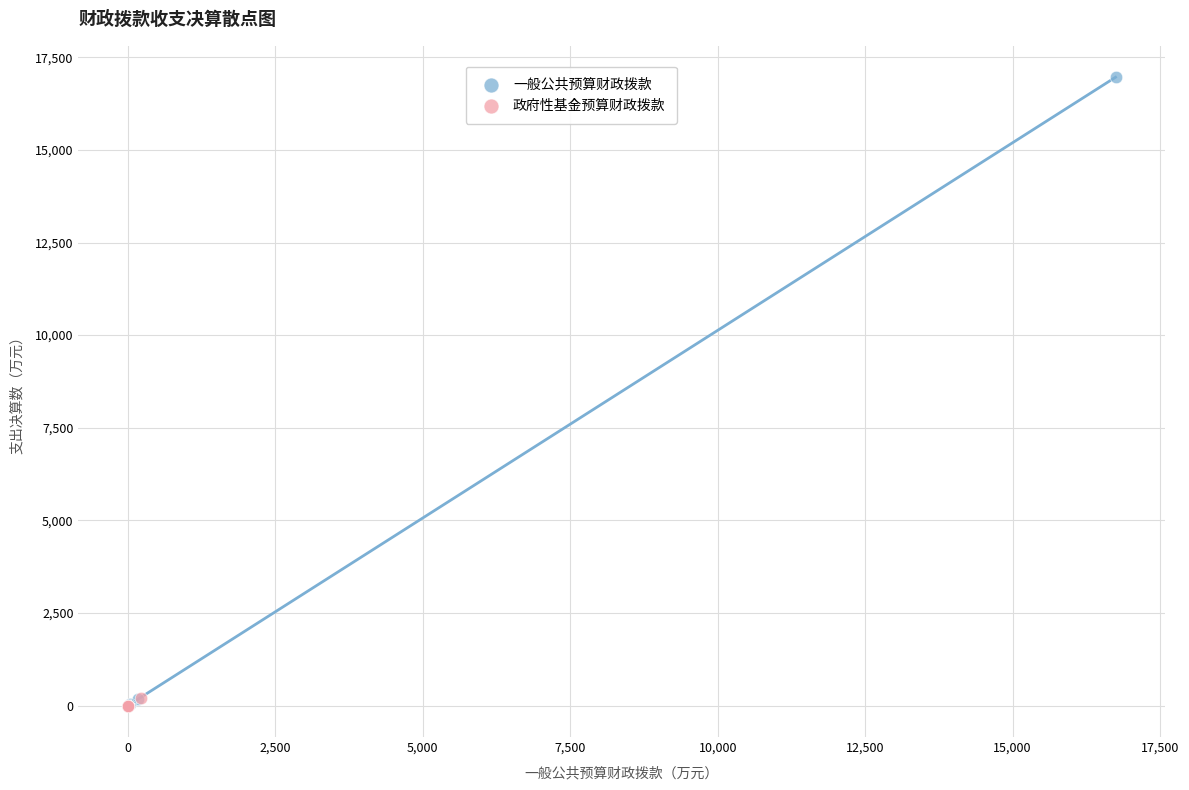

What are all the series names shown in the legend?

一般公共预算财政拨款, 政府性基金预算财政拨款